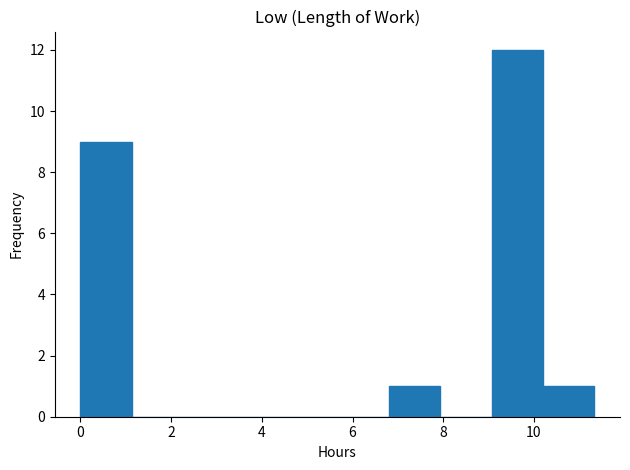

Reading left to right, list every bar in this chart as the range it spans on the x-axis followed by its height. Neither the bar edges nor the heights are printed on the chart, so give them approximately, as read against the axes.

0.0 to 1.2: 9
1.2 to 2.2: 0
2.2 to 3.4: 0
3.4 to 4.6: 0
4.6 to 5.6: 0
5.6 to 6.8: 0
6.8 to 8.0: 1
8.0 to 9.0: 0
9.0 to 10.2: 12
10.2 to 11.4: 1